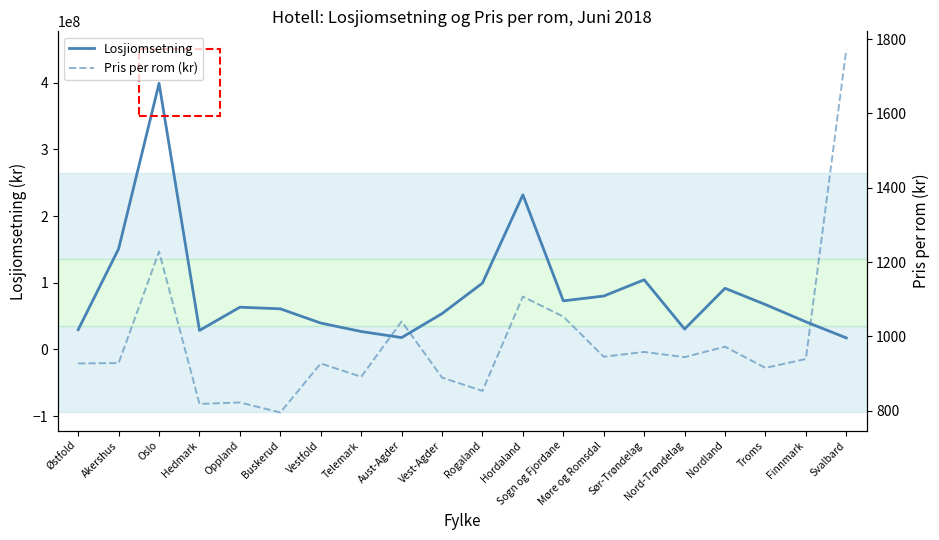

At how many categories does at least one series exceed 380932172?

1